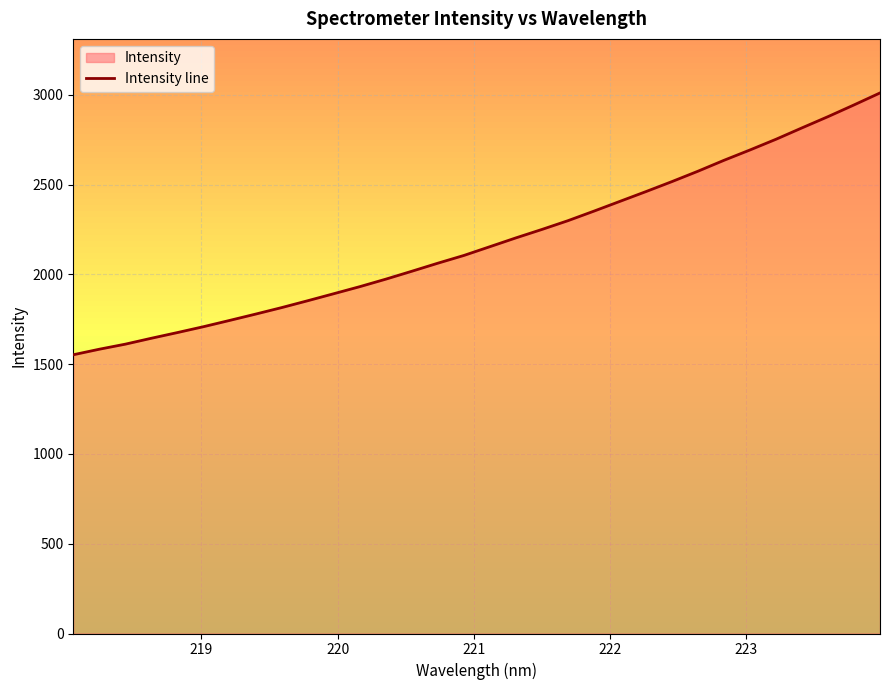

What is the greatest value displayed?

3010.3